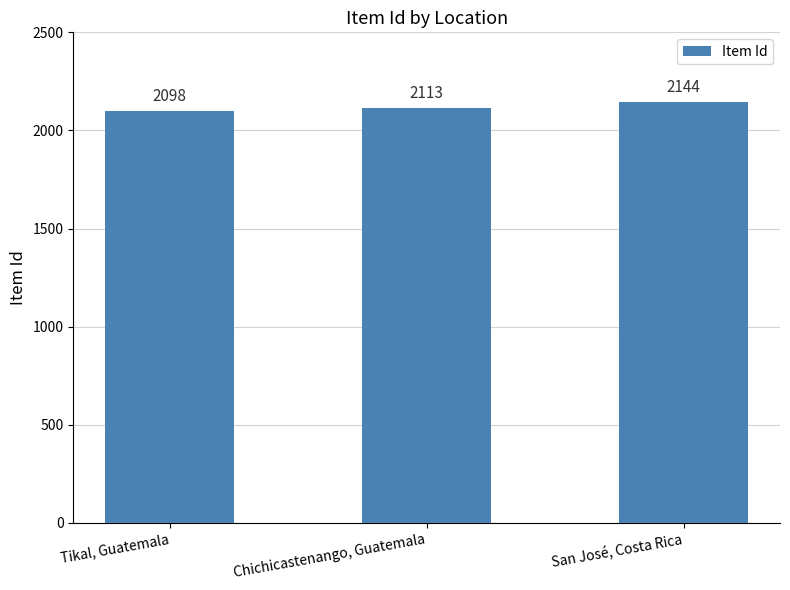

What is the ratio of the value at Chichicastenango, Guatemala to the value at San José, Costa Rica?

1.0